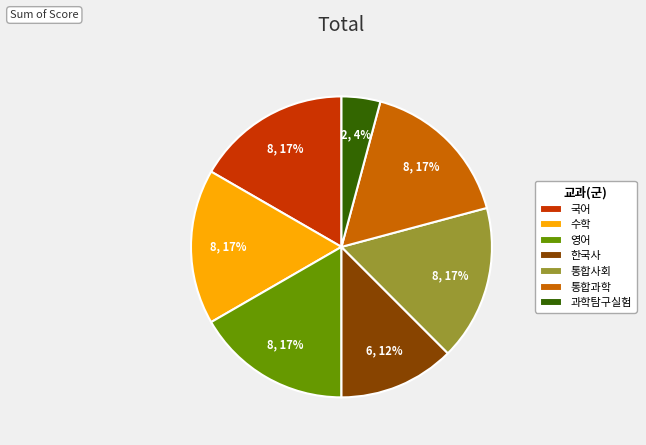

Does 영어 represent more than half of the total?

No